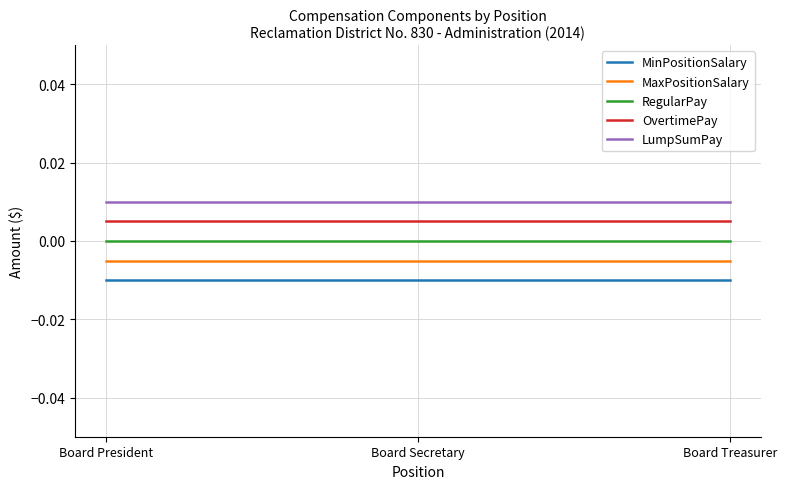

Rank the series by their maximum value, from highest to lowest.

LumpSumPay, OvertimePay, RegularPay, MaxPositionSalary, MinPositionSalary